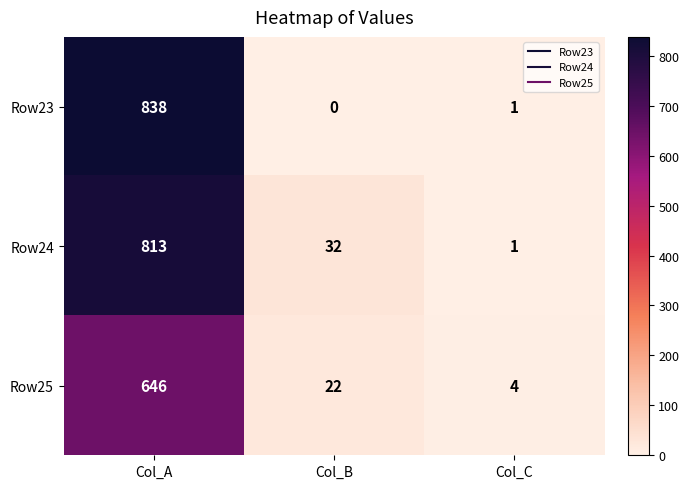

Which label corresponds to the smallest value in the chart?

Col_B